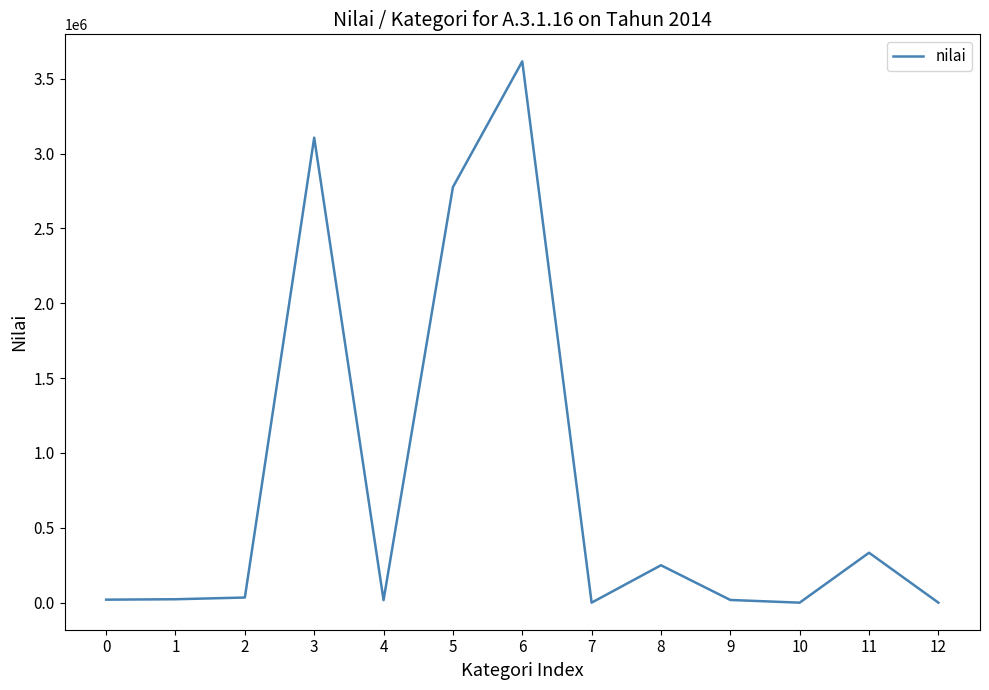

What is the greatest value displayed?

3616075